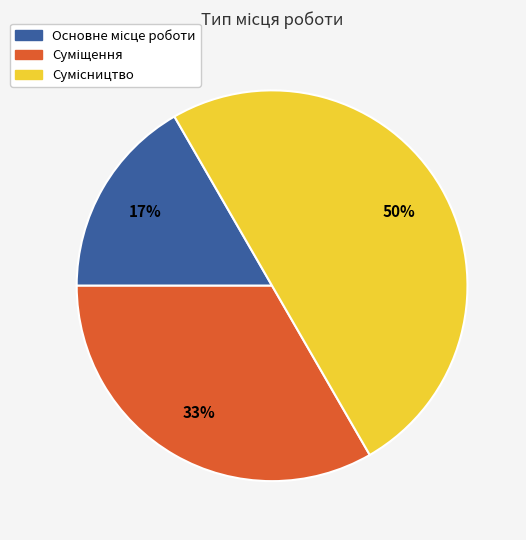

To the nearest percent, what is the difference between the largest and smallest slice percentages?

33%